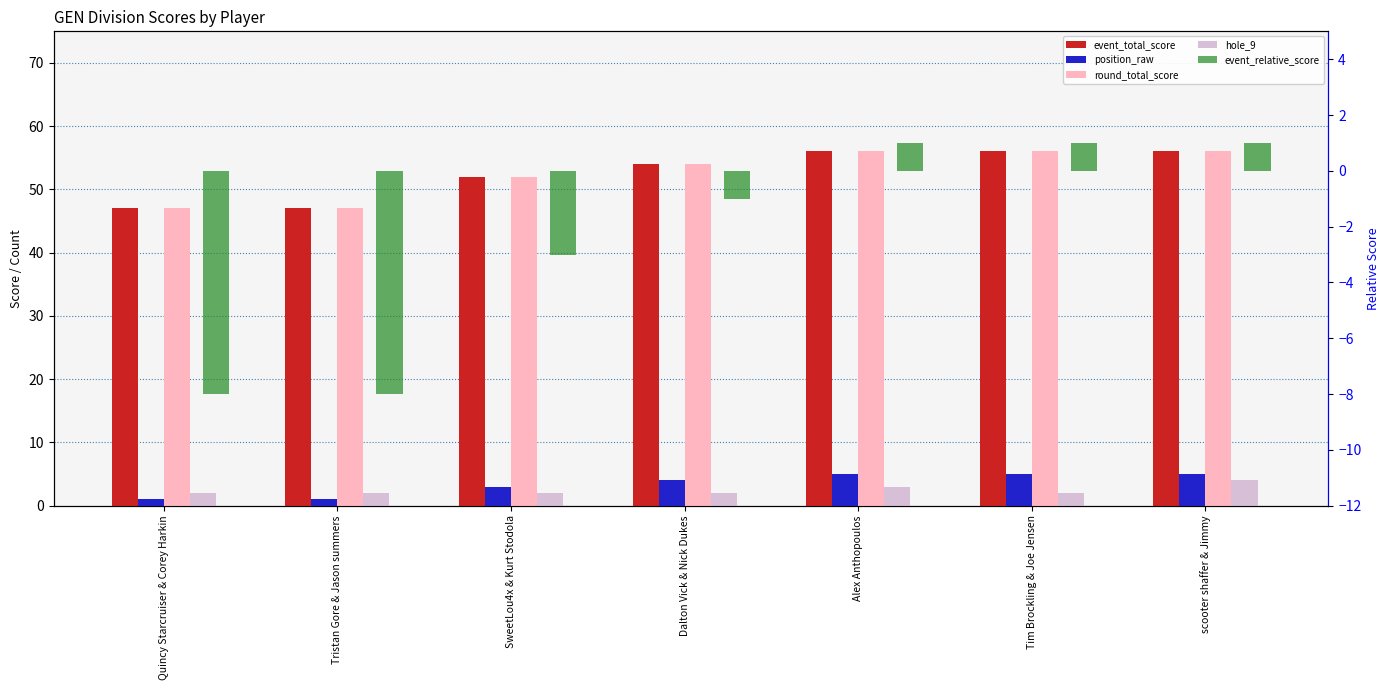

Count the position_raw values in the range 1 to 5.

7